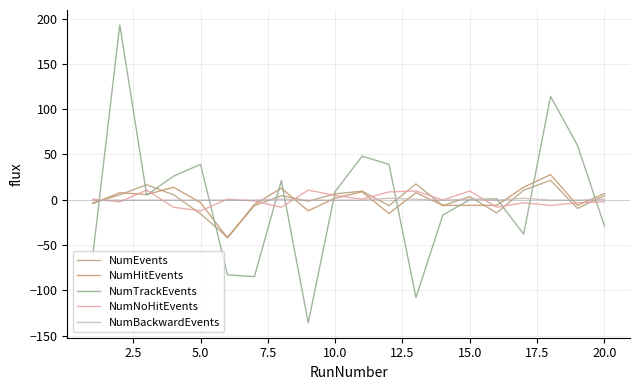

What is the maximum value for NumNoHitEvents?

10.7